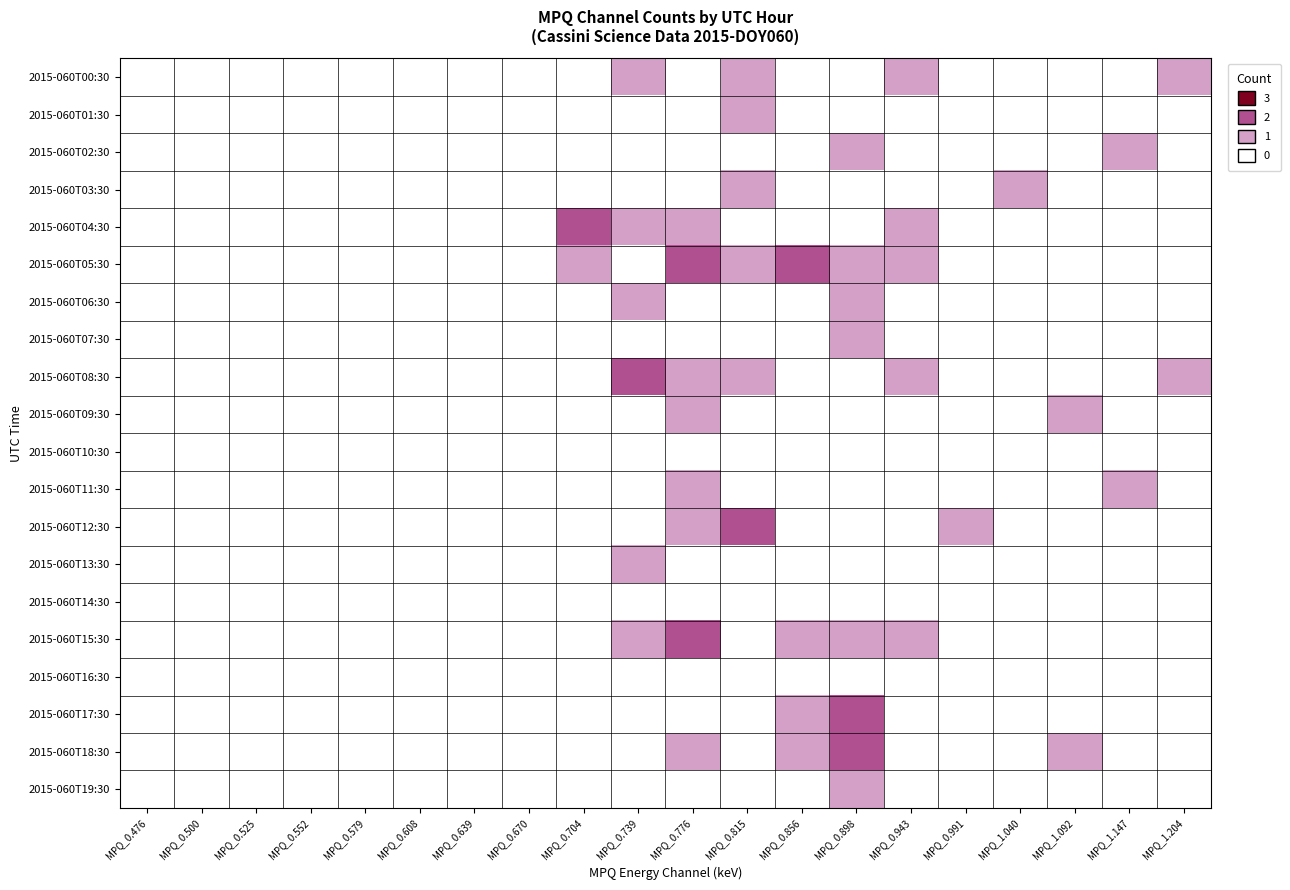

At how many categories does at least one series exceed 1?

6